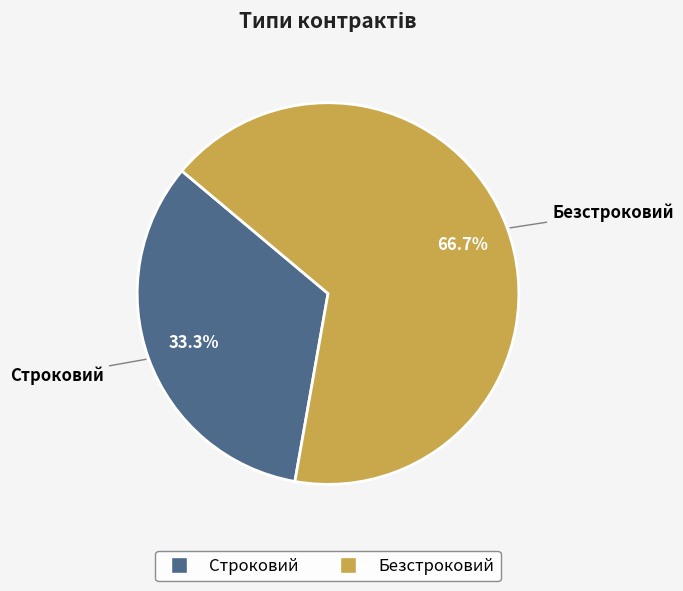

Is the sum of Безстроковий and Строковий greater than half?

Yes